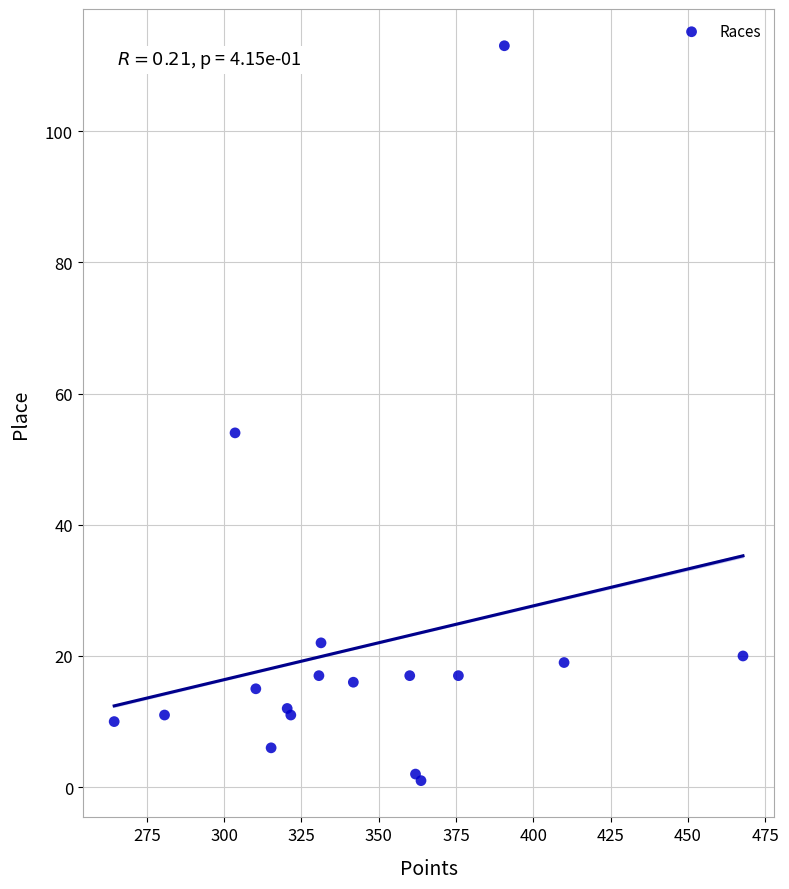

What Y value in the scatter plot is closest to 57?

54